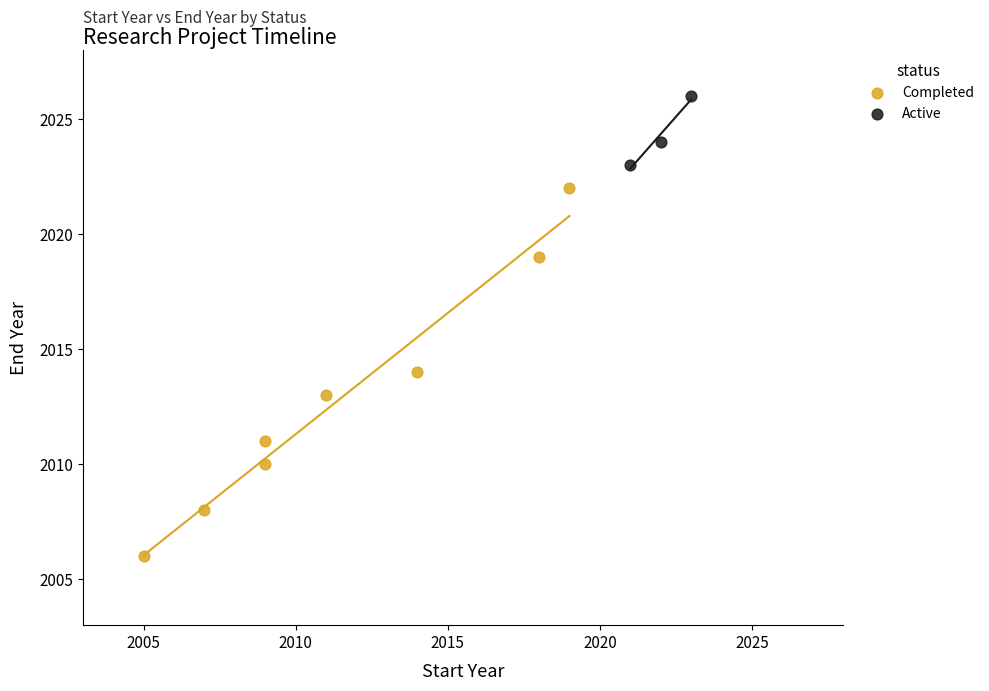

Which series has the largest Y range (max minus min)?

Completed